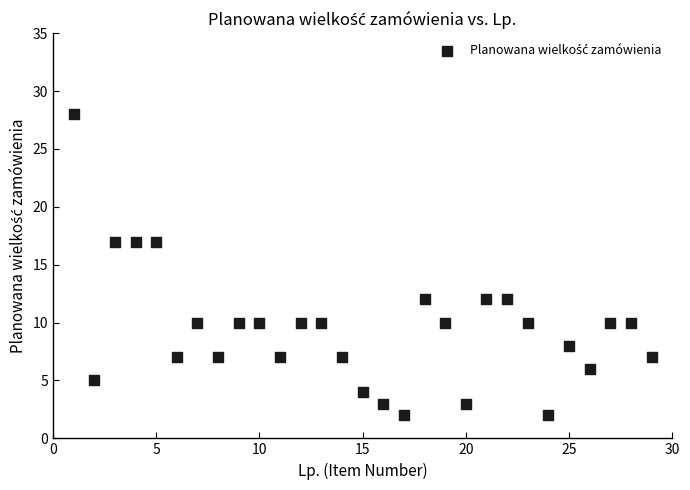

What is the range of X values (max minus min)?

28